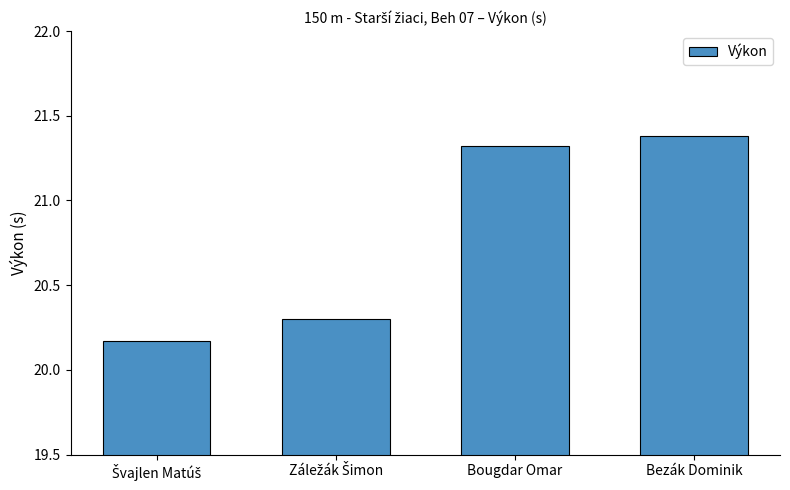

What is the label of the 3rd bar from the left?

Bougdar Omar